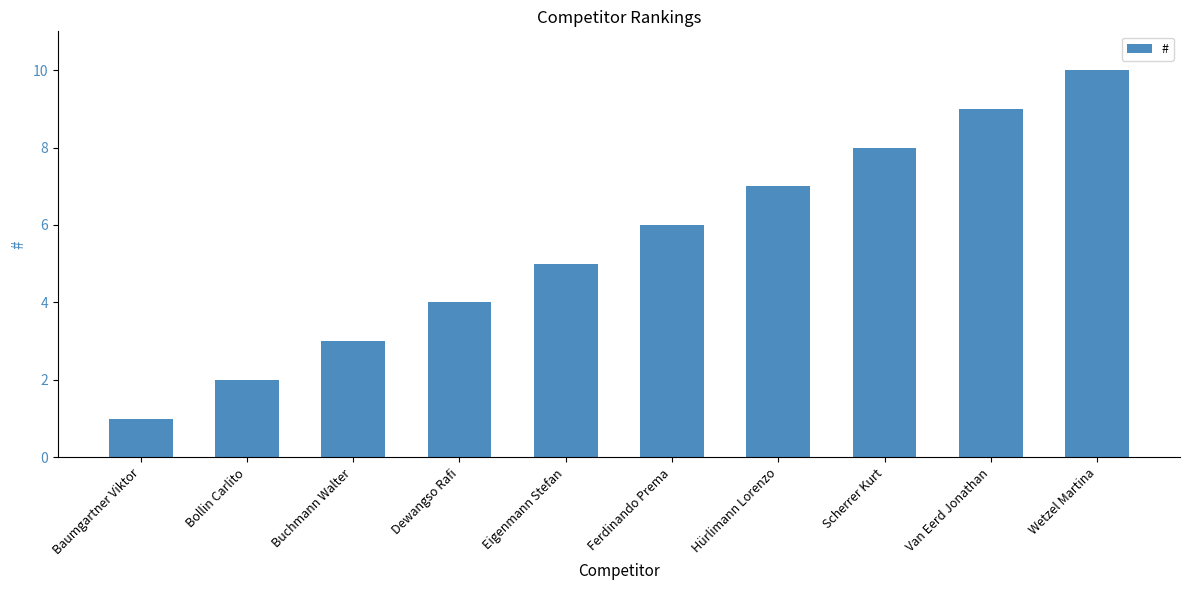

What is the ratio of the value at Scherrer Kurt to the value at Hürlimann Lorenzo?

1.1